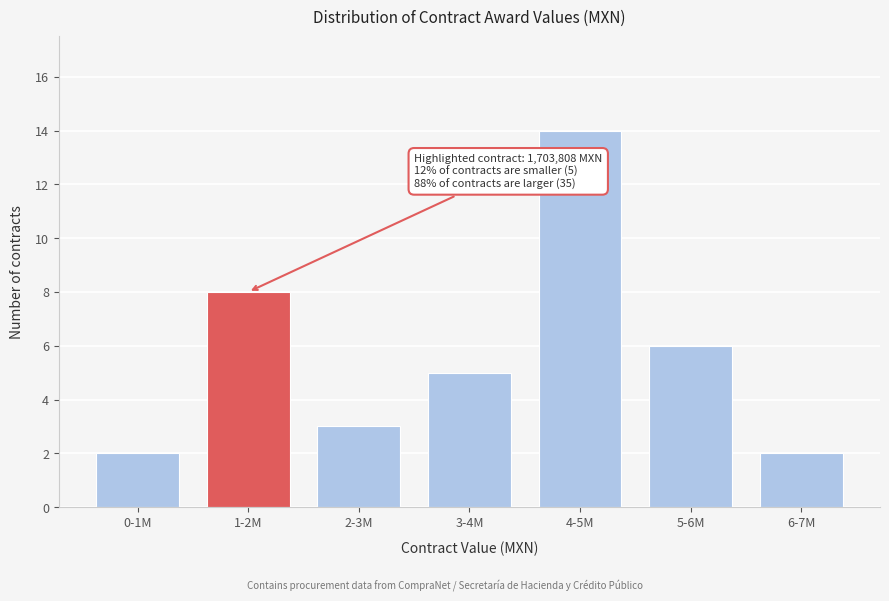

Reading left to right, extract all data points from this chart.

0-1M=2	1-2M=8	2-3M=3	3-4M=5	4-5M=14	5-6M=6	6-7M=2